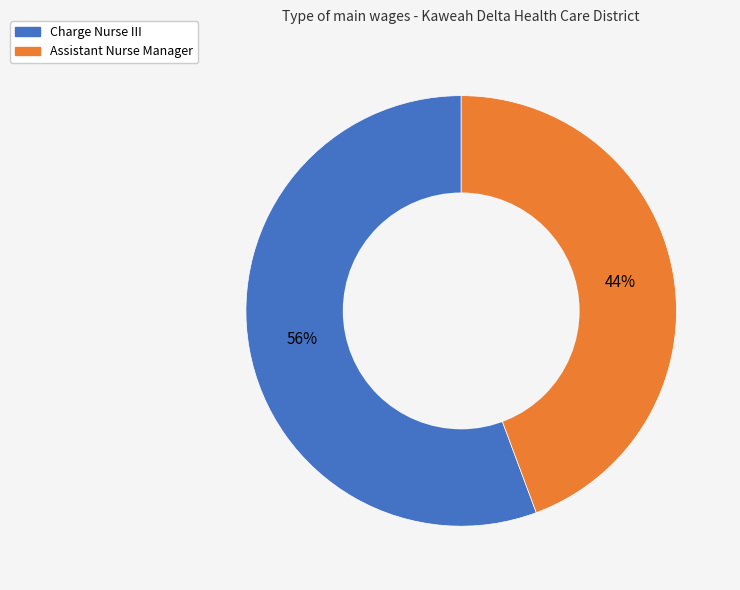

The Assistant Nurse Manager slice represents 51% of the pie. True or false?

False